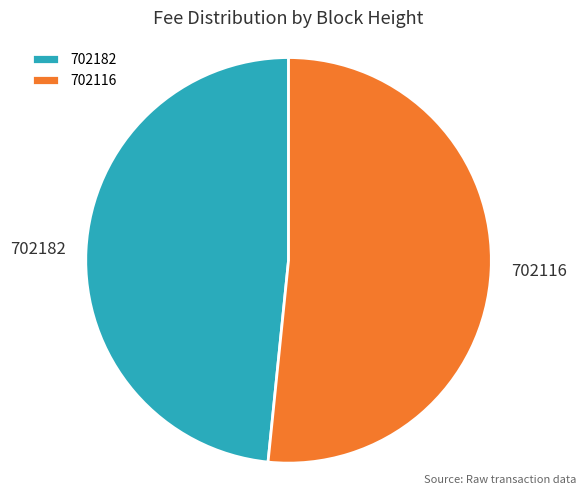

Which slice is the largest?

702116